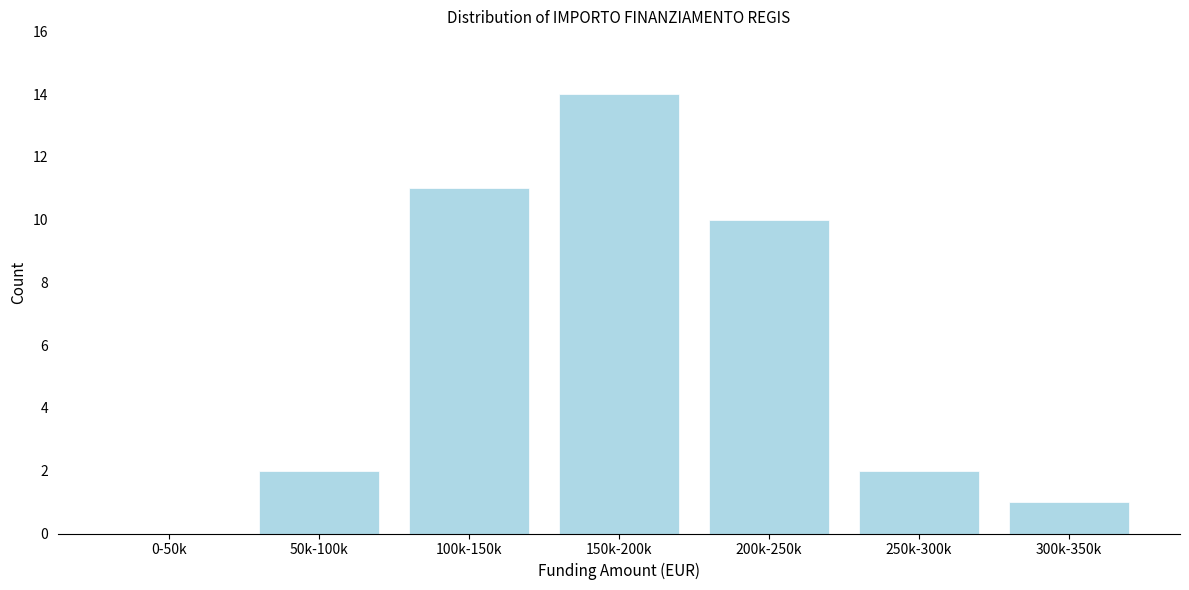

Reading right to left, list all the values displayed in this chart.

300k-350k=1	250k-300k=2	200k-250k=10	150k-200k=14	100k-150k=11	50k-100k=2	0-50k=0